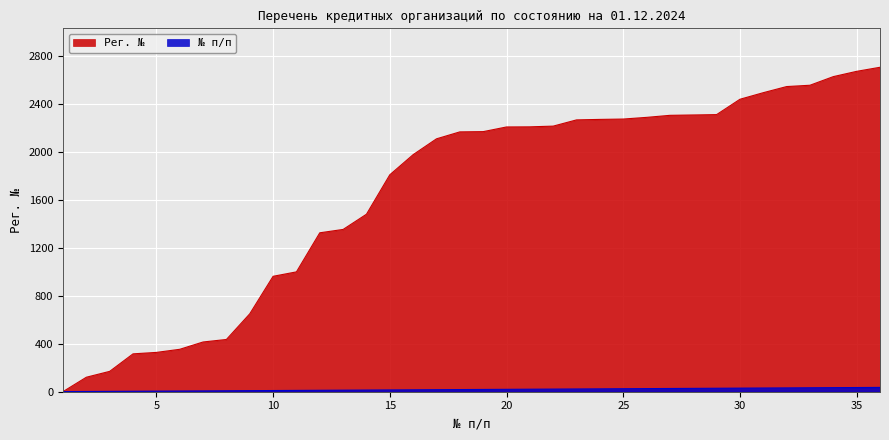

How many lines are shown in the chart?

2